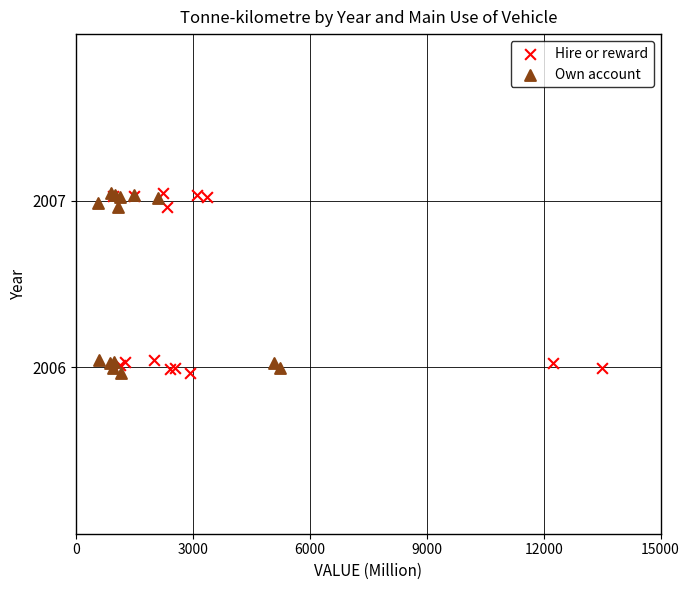

What are all the series names shown in the legend?

Hire or reward, Own account